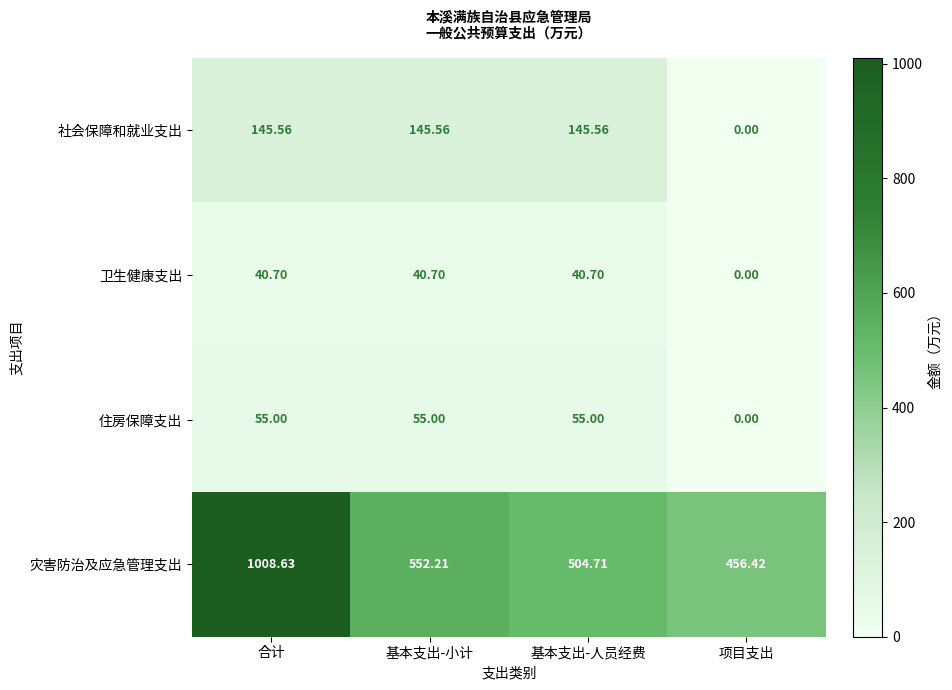

Where is 社会保障和就业支出 nearest to the value 72?

项目支出